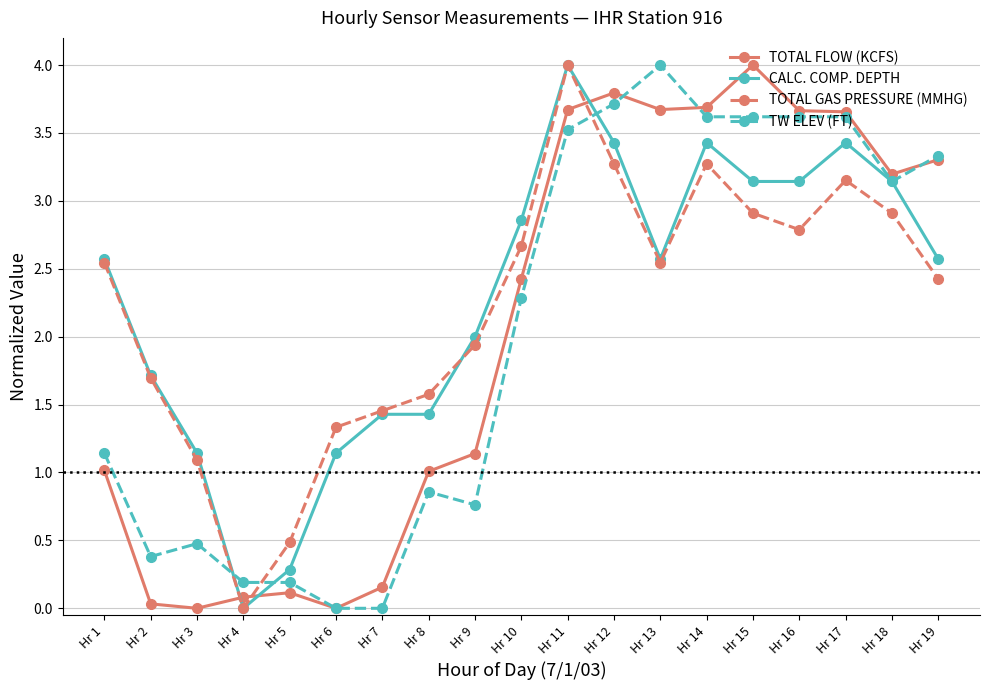

What is the difference between the maximum and minimum values in the TW ELEV (FT) series?

4.0